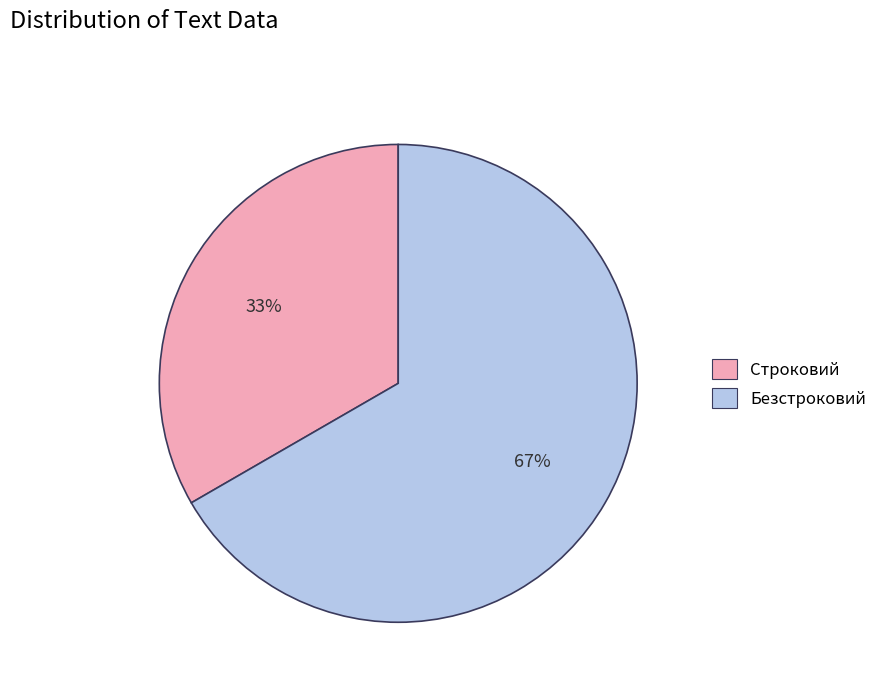

The Безстроковий slice represents 67% of the pie. True or false?

True